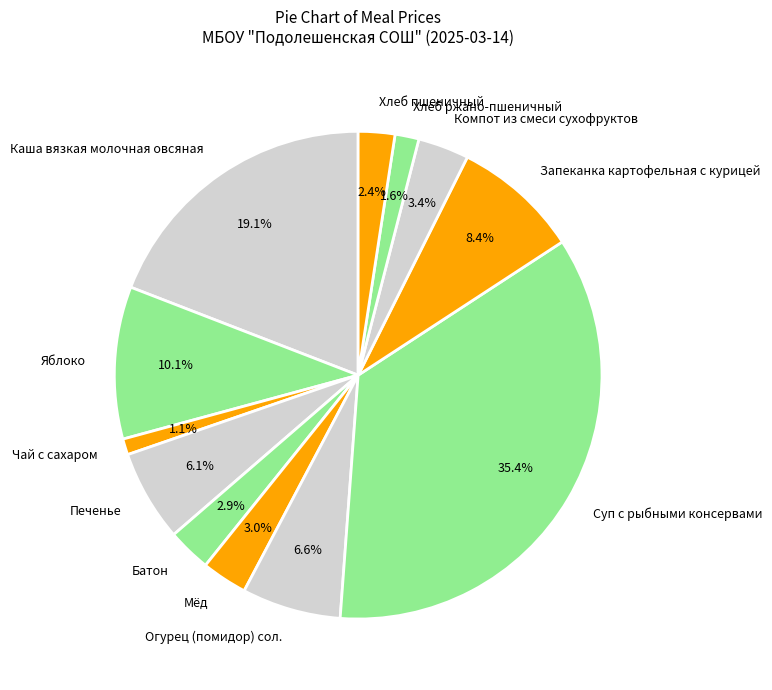

Which has a higher value, Огурец (помидор) сол. or Каша вязкая молочная овсяная?

Каша вязкая молочная овсяная